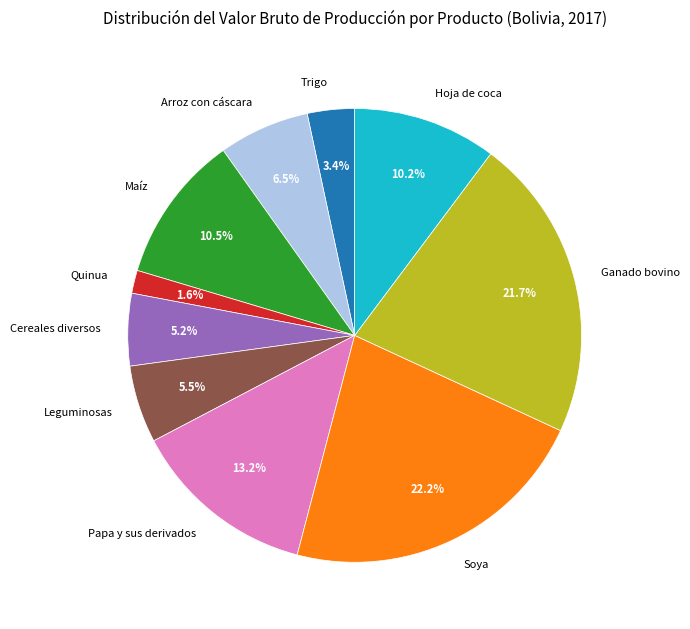

What is the largest slice in the pie chart?

Soya